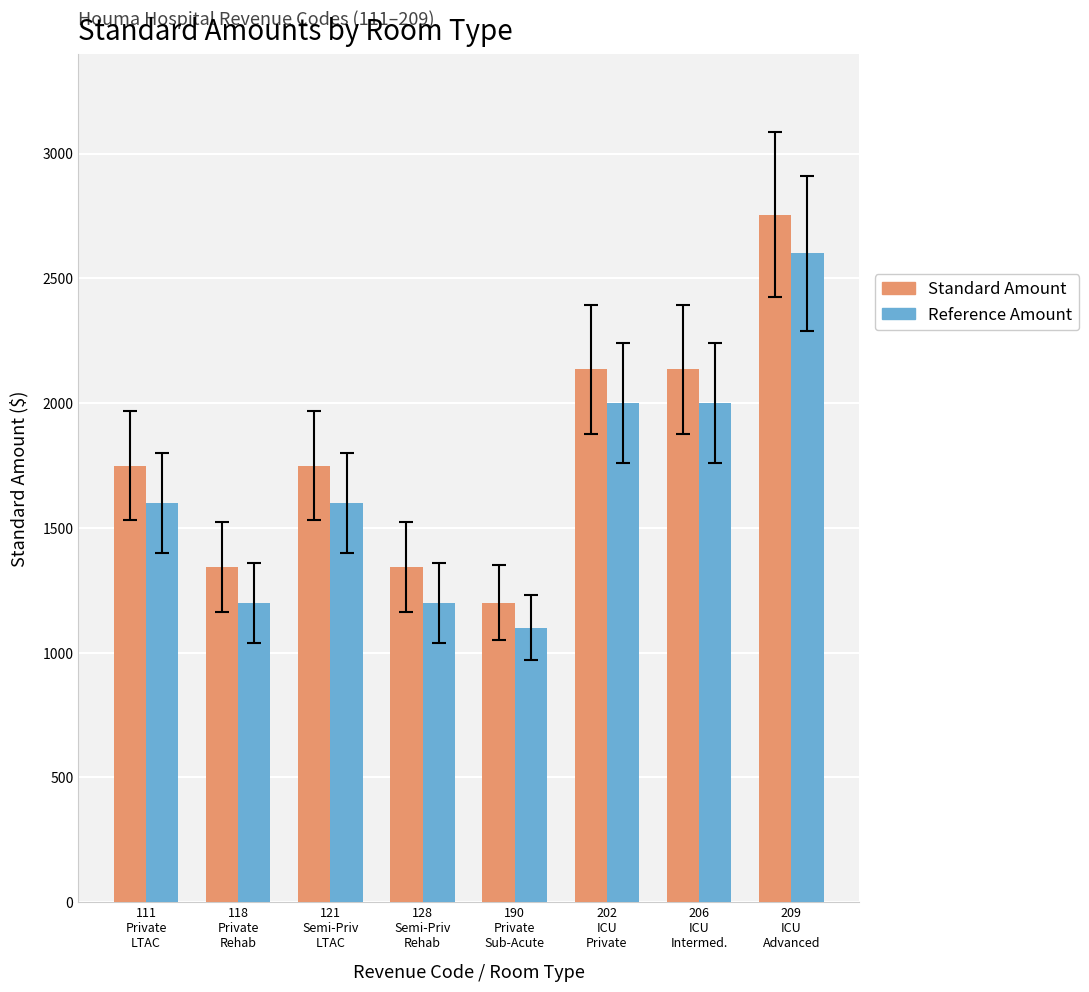

What is the difference between the highest and lowest values at 118
Private
Rehab?

145